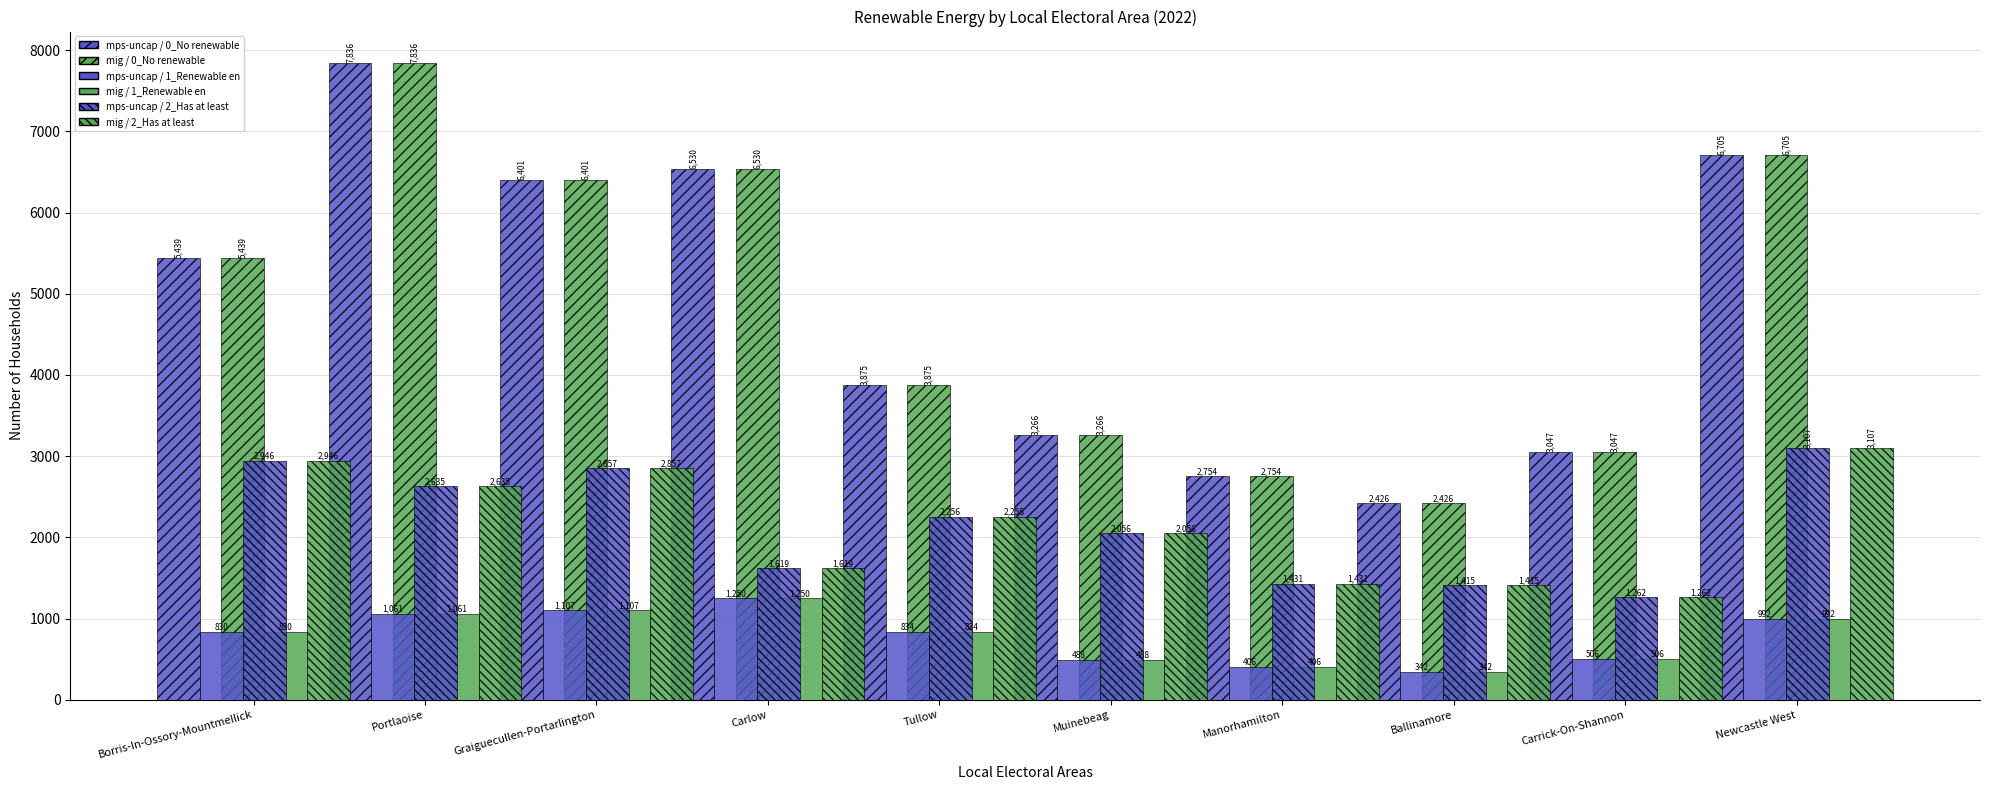

At which category is the sum across all series the highest?

Portlaoise